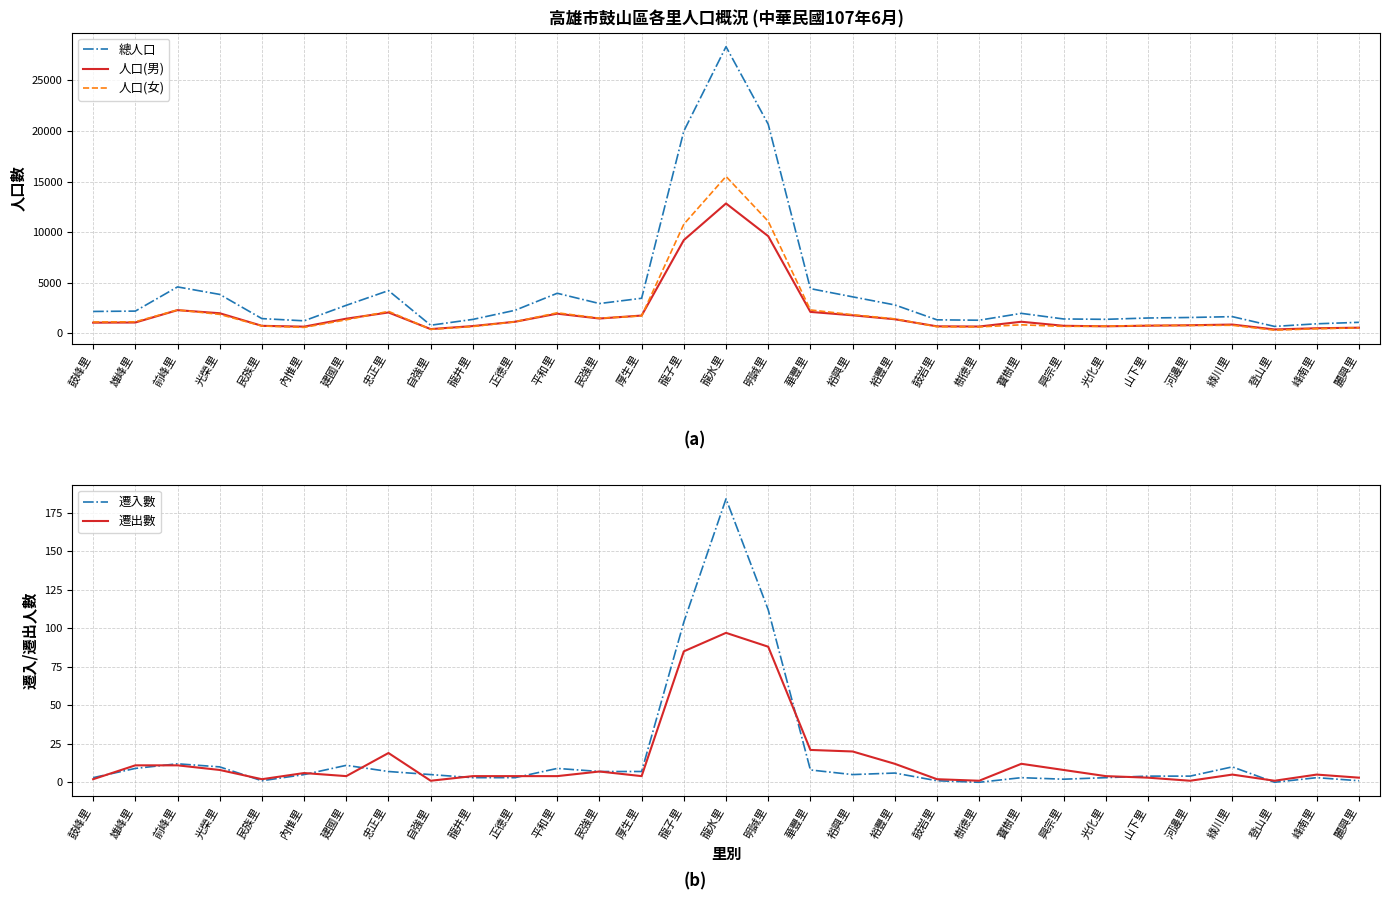

Which series has the largest total across all categories?

總人口